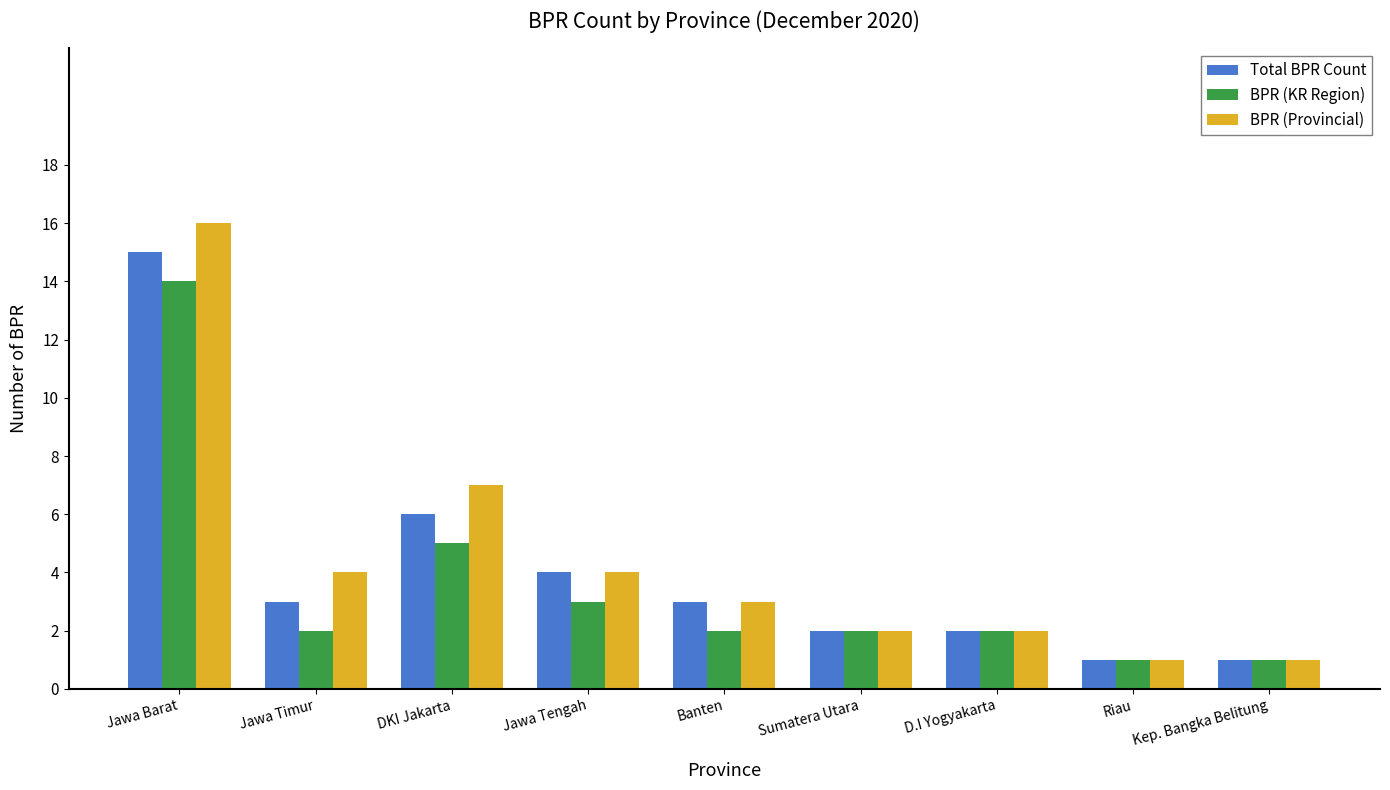

Rank the series by their maximum value, from highest to lowest.

BPR (Provincial), Total BPR Count, BPR (KR Region)